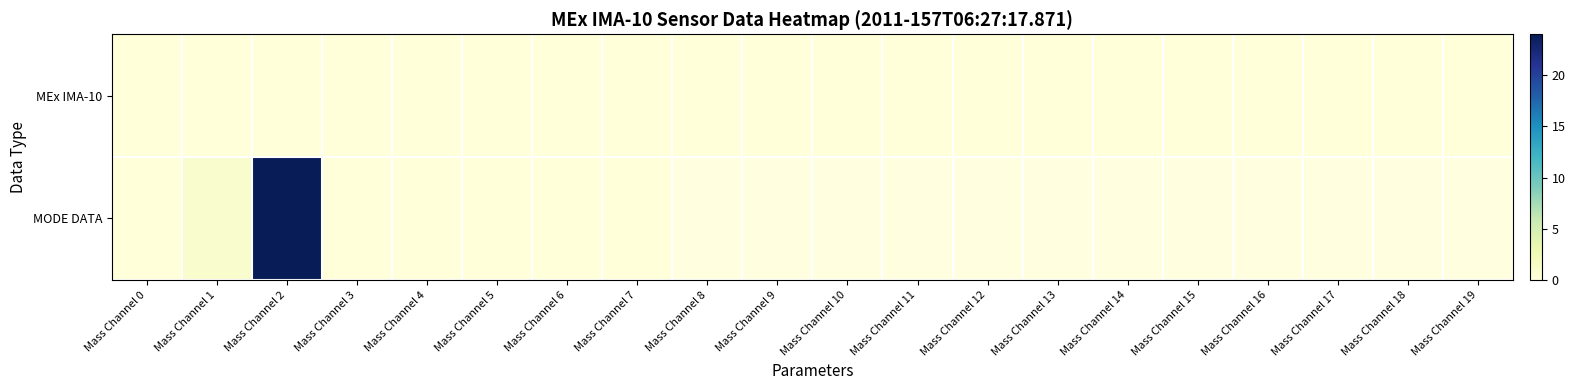

At which label is MEx IMA-10 closest to 0?

Mass Channel 0